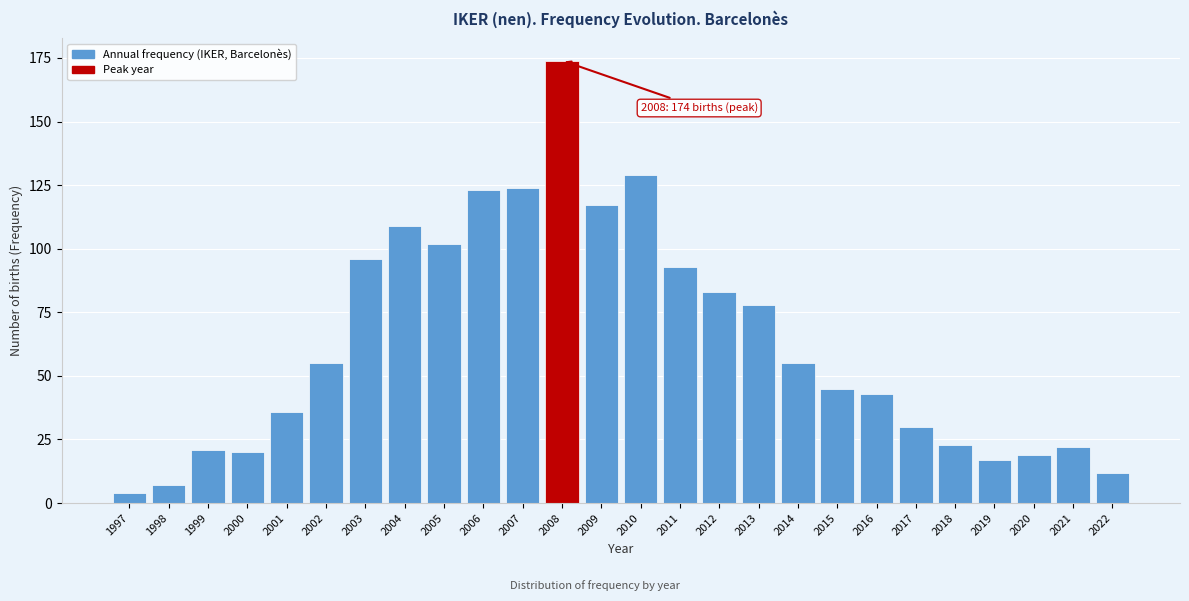

Reading left to right, extract all data points from this chart.

1997=4	1998=7	1999=21	2000=20	2001=36	2002=55	2003=96	2004=109	2005=102	2006=123	2007=124	2008=174	2009=117	2010=129	2011=93	2012=83	2013=78	2014=55	2015=45	2016=43	2017=30	2018=23	2019=17	2020=19	2021=22	2022=12